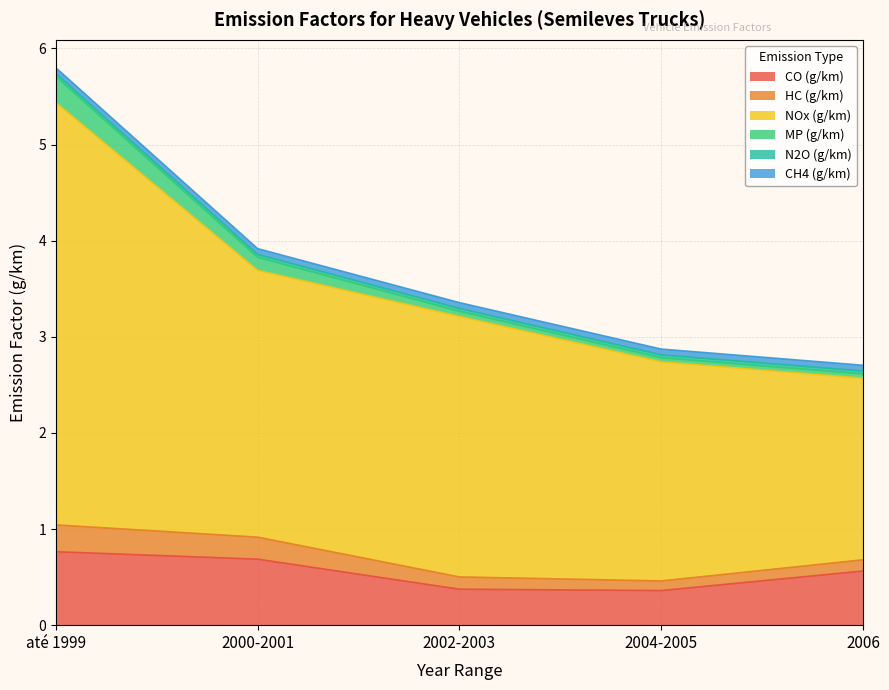

How many lines are shown in the chart?

6